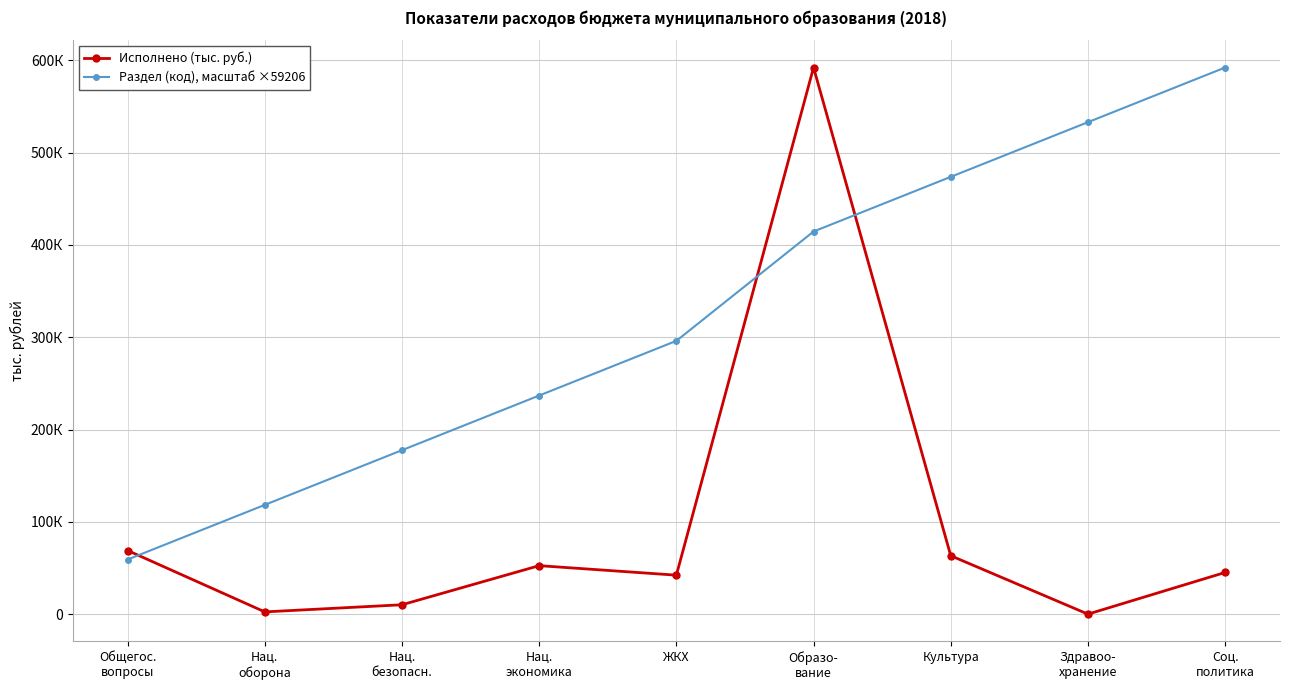

What are all the series names shown in the legend?

Исполнено (тыс. руб.), Раздел (код), масштаб ×59206